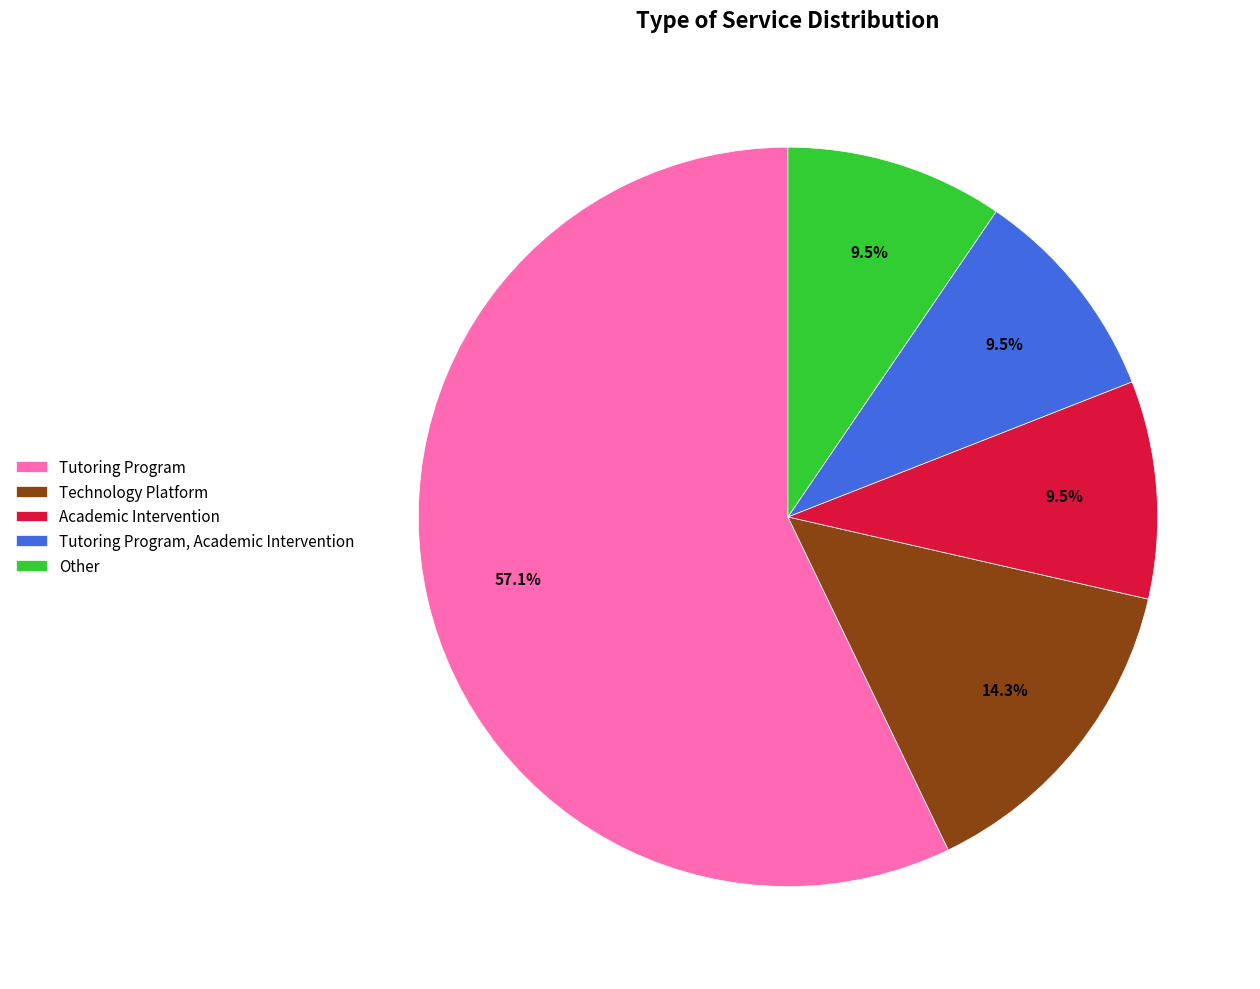

Which slice is the largest?

Tutoring Program